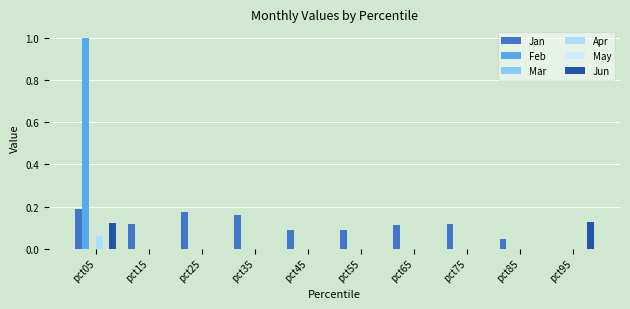

Does the chart contain stacked bars?

No